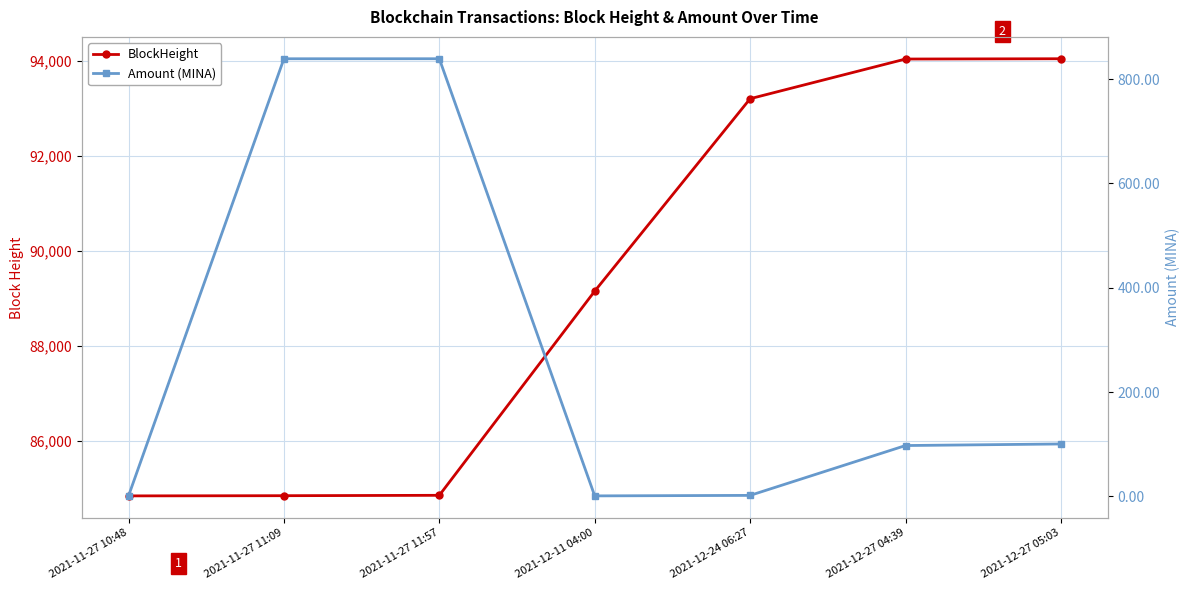

Between 2021-12-11 04:00 and 2021-12-27 05:03, which is larger?

2021-12-27 05:03